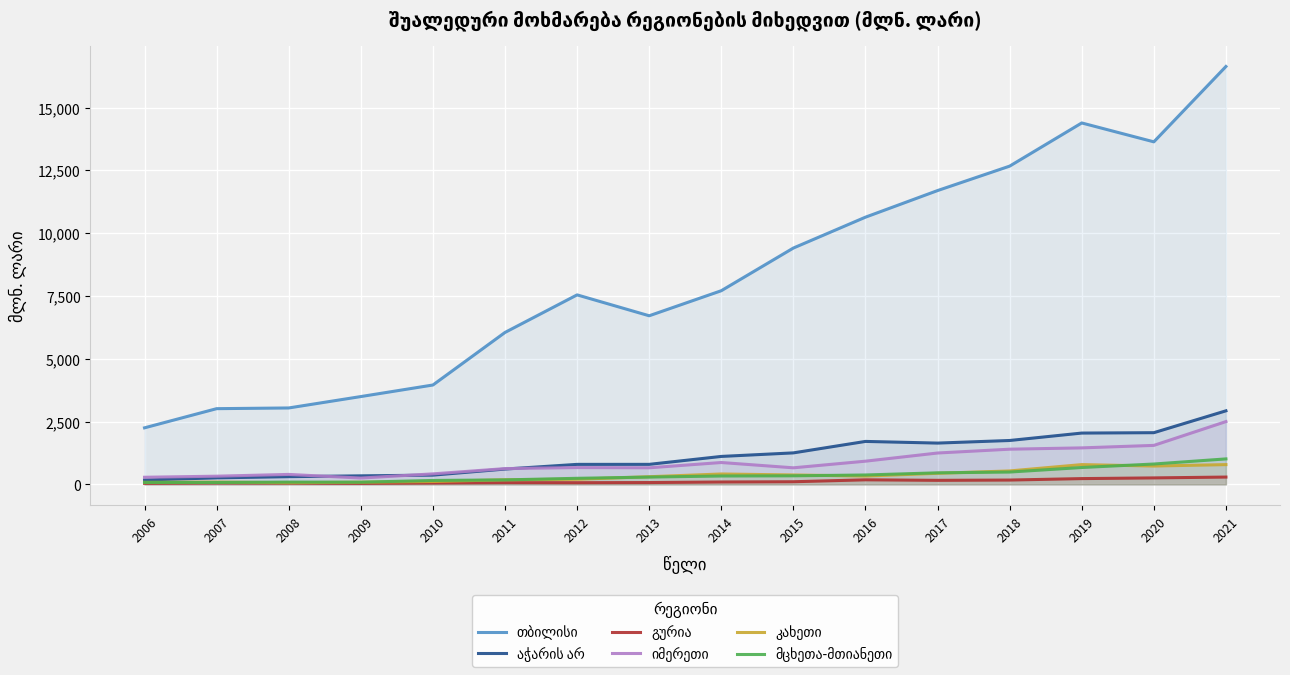

True or false: აჭარის არ and კახეთი cross at least once.

False